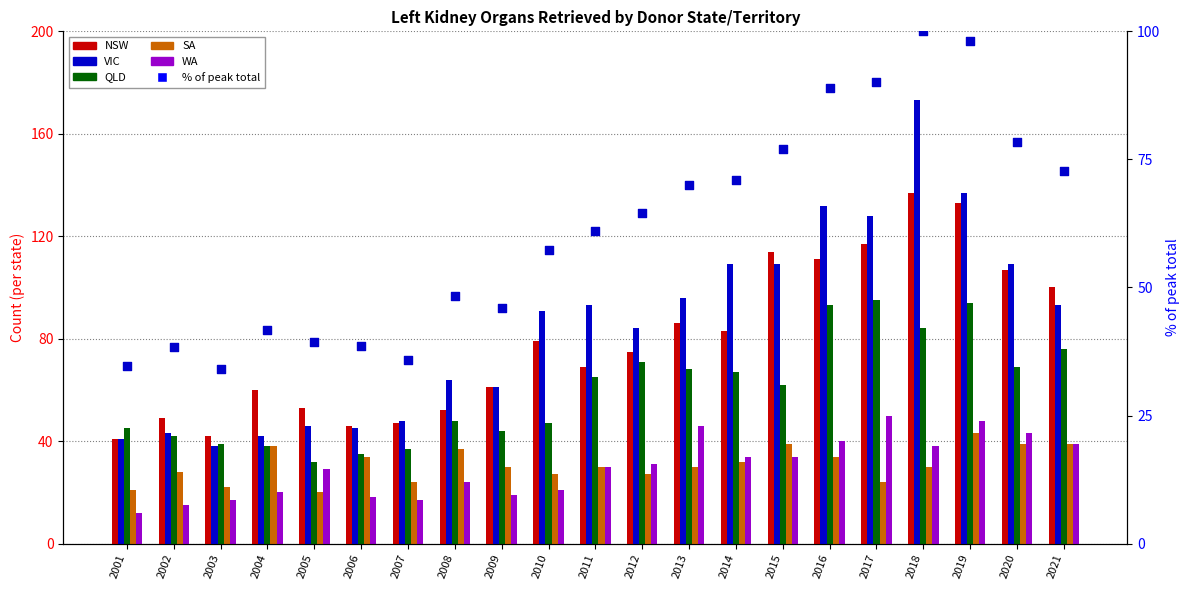

What are all the series names shown in the legend?

NSW, VIC, QLD, SA, WA, % of peak total